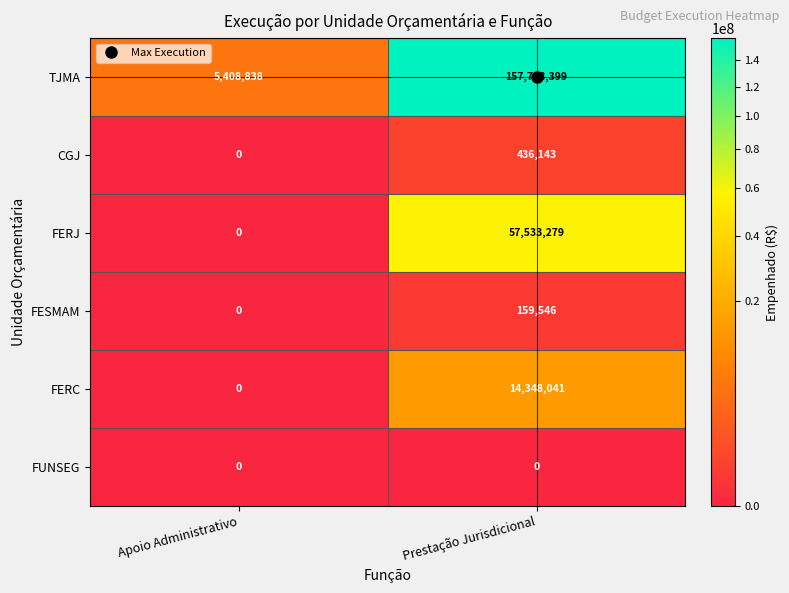

What is the total value across all series at Prestação Jurisdicional?

230225408